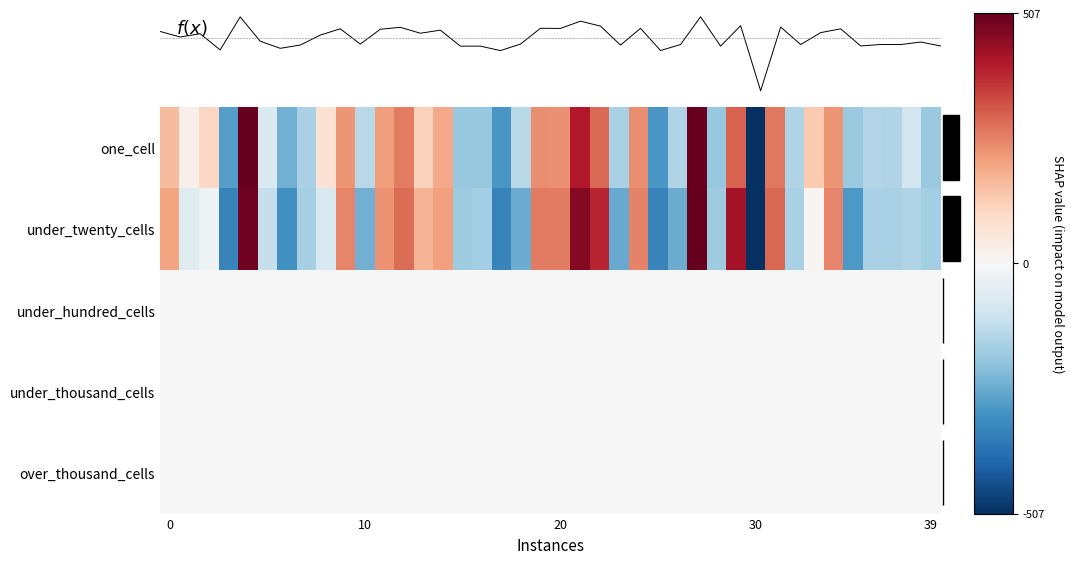

How many values in f(x) are below zero?

20